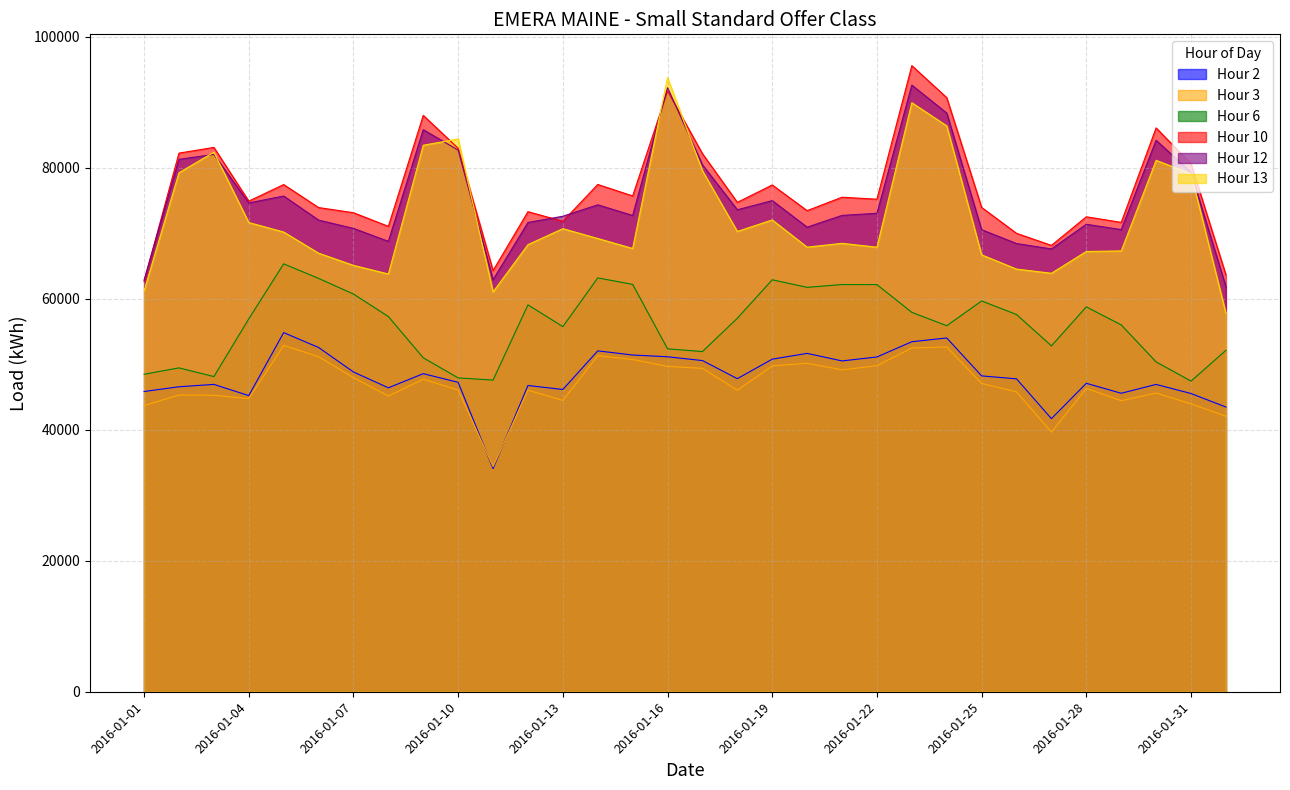

What is the label of the 11th point from the left?

2016-01-11